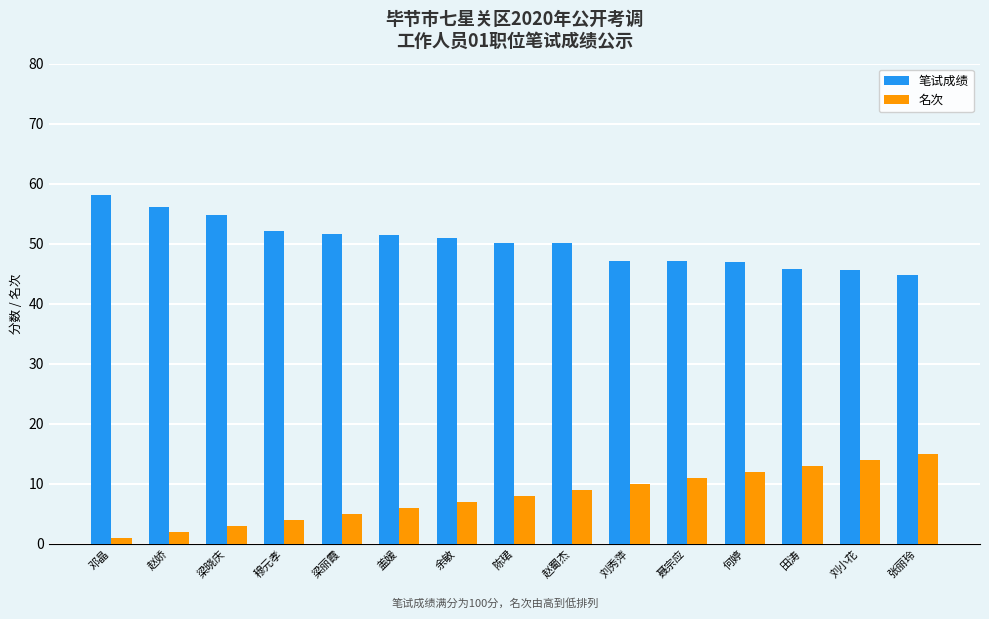

Which series has the largest total across all categories?

笔试成绩